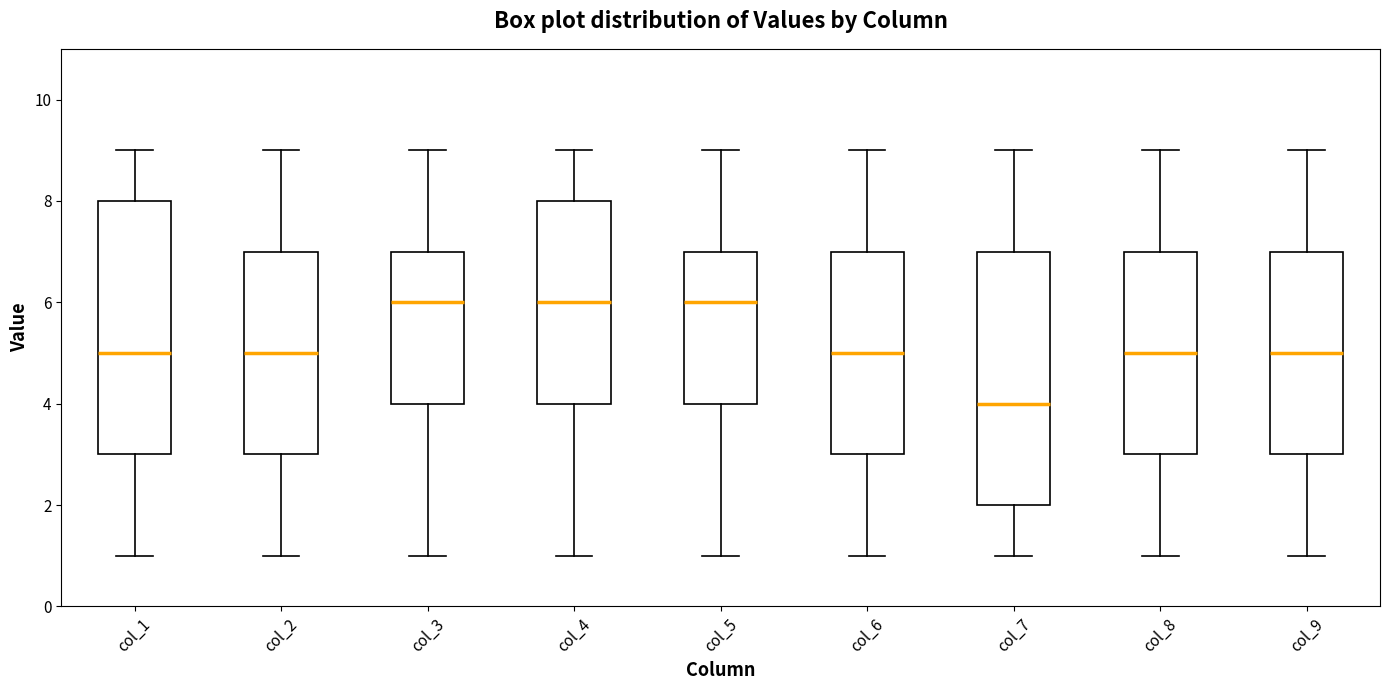

Reading left to right, transcribe this box plot: for each box, give where its median line is, the range the box spans, and where its two whiskers end, as read against the y-axis. The values are not printed on the chart, so give them approximately, as read against the axis.

col_1: median 5, box 3 to 8, whiskers 1 to 9
col_2: median 5, box 3 to 7, whiskers 1 to 9
col_3: median 6, box 4 to 7, whiskers 1 to 9
col_4: median 6, box 4 to 8, whiskers 1 to 9
col_5: median 6, box 4 to 7, whiskers 1 to 9
col_6: median 5, box 3 to 7, whiskers 1 to 9
col_7: median 4, box 2 to 7, whiskers 1 to 9
col_8: median 5, box 3 to 7, whiskers 1 to 9
col_9: median 5, box 3 to 7, whiskers 1 to 9